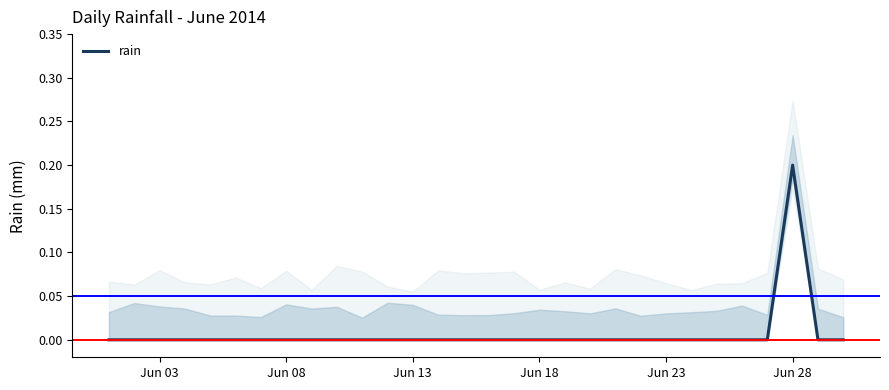

Which category has the highest value in the rain series?

Jun 28